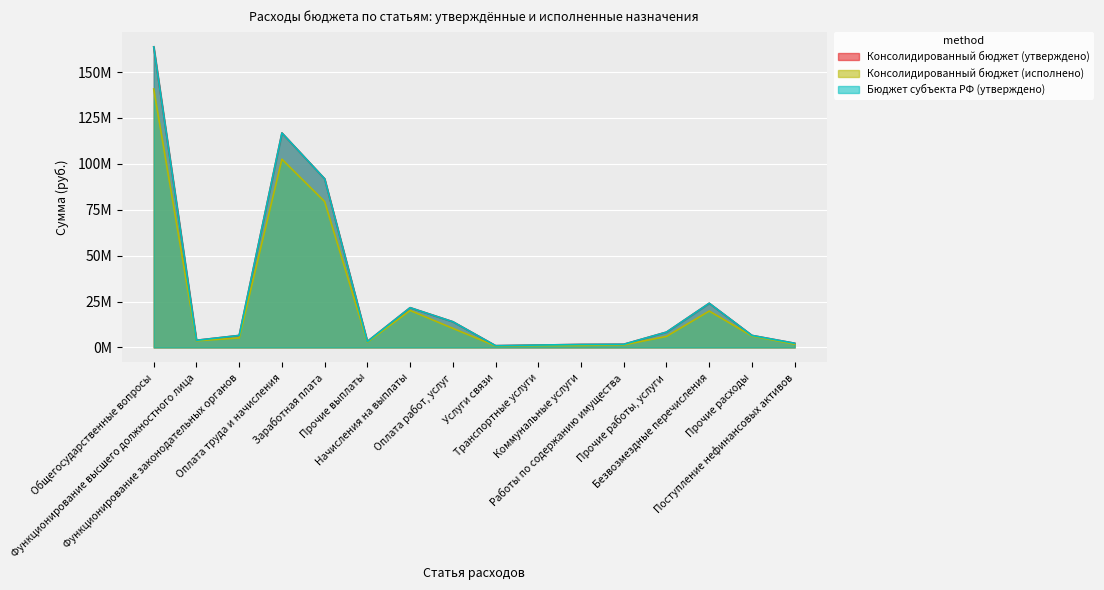

What are all the series names shown in the legend?

Консолидированный бюджет (утверждено), Консолидированный бюджет (исполнено), Бюджет субъекта РФ (утверждено)